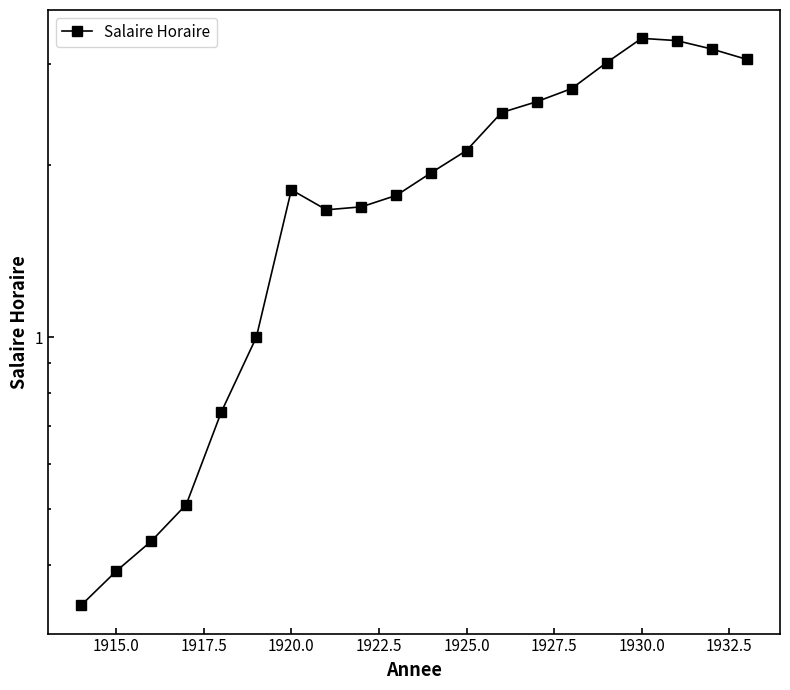

Does the chart have visible grid lines?

No